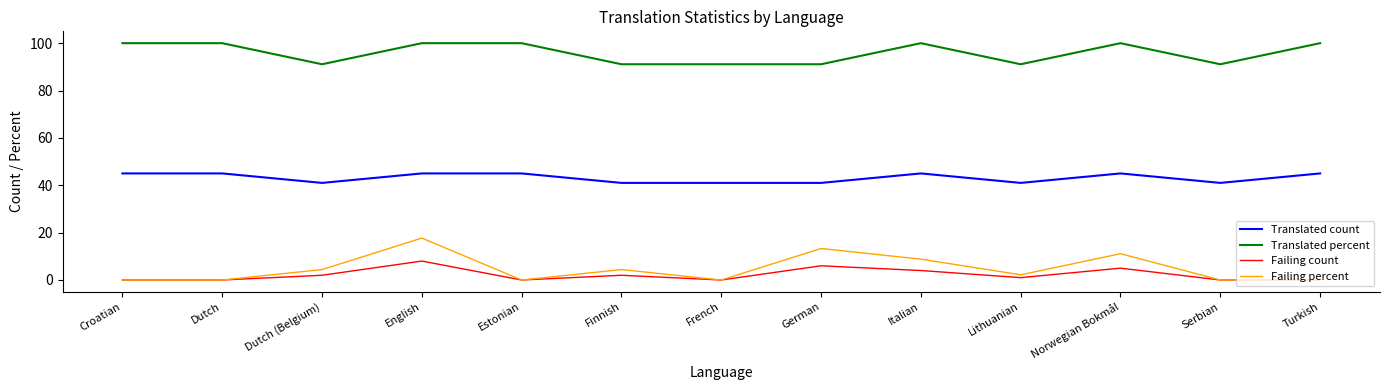

Is it true that Translated count equals 45.0 at Norwegian Bokmål?

True